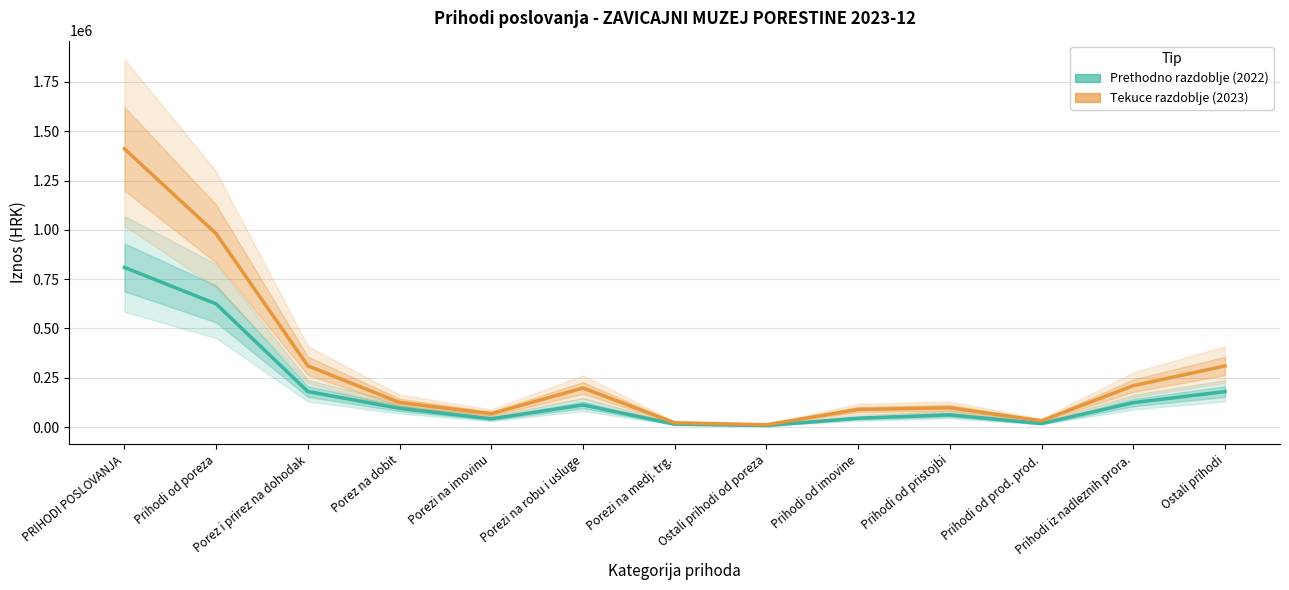

How many data points in Tekuce razdoblje (2023) are less than 125000?

6